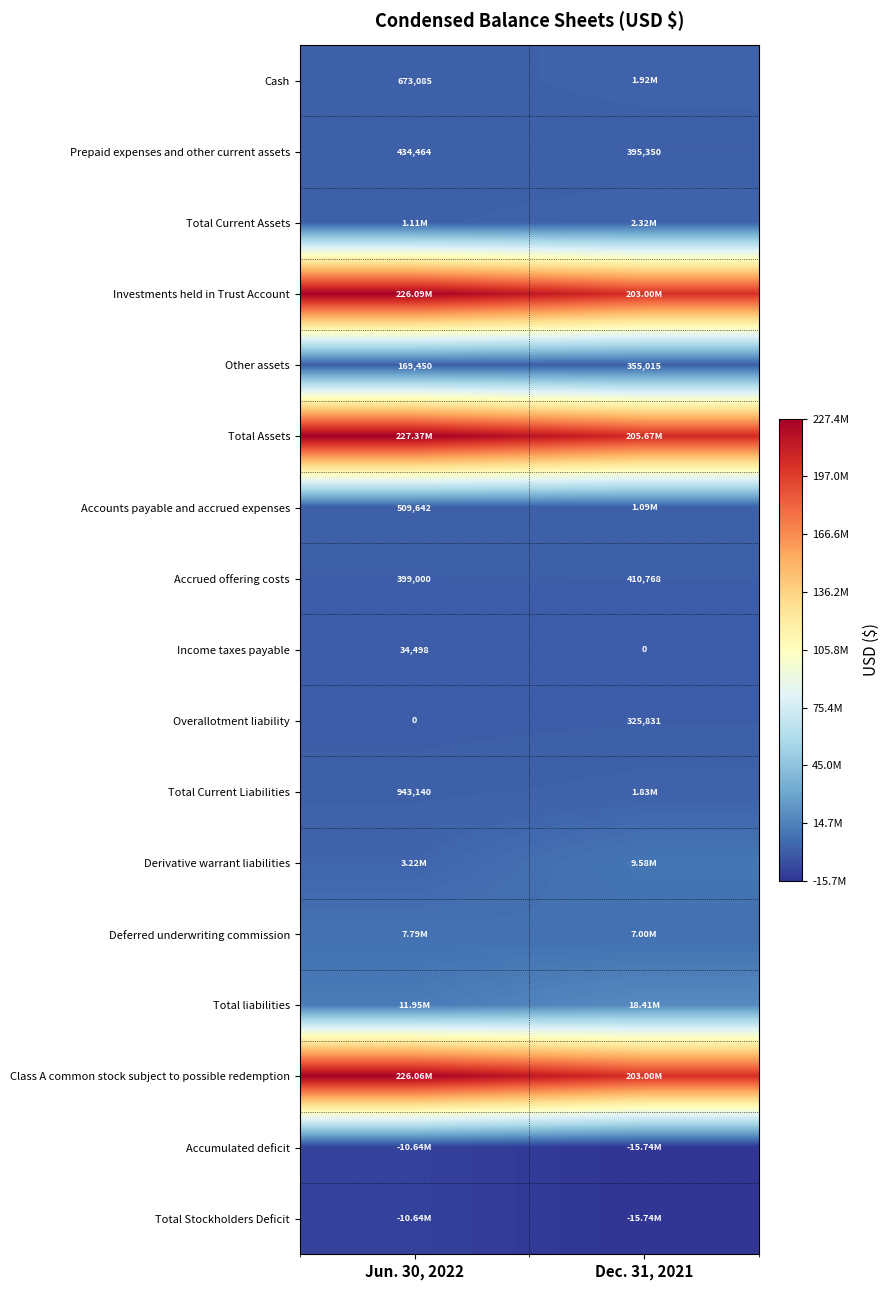

What is the sum of all Prepaid expenses and other current assets values?

829814